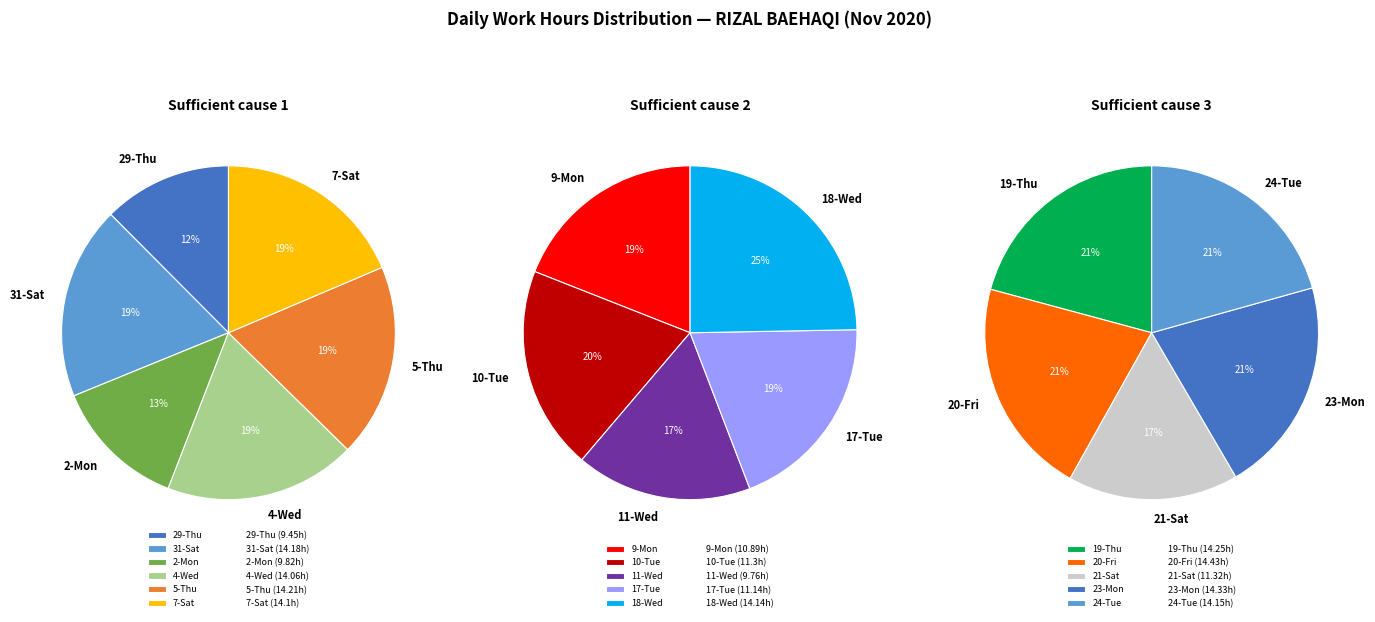

What is the change in value from 4-Wed to 11-Wed?

-4.3